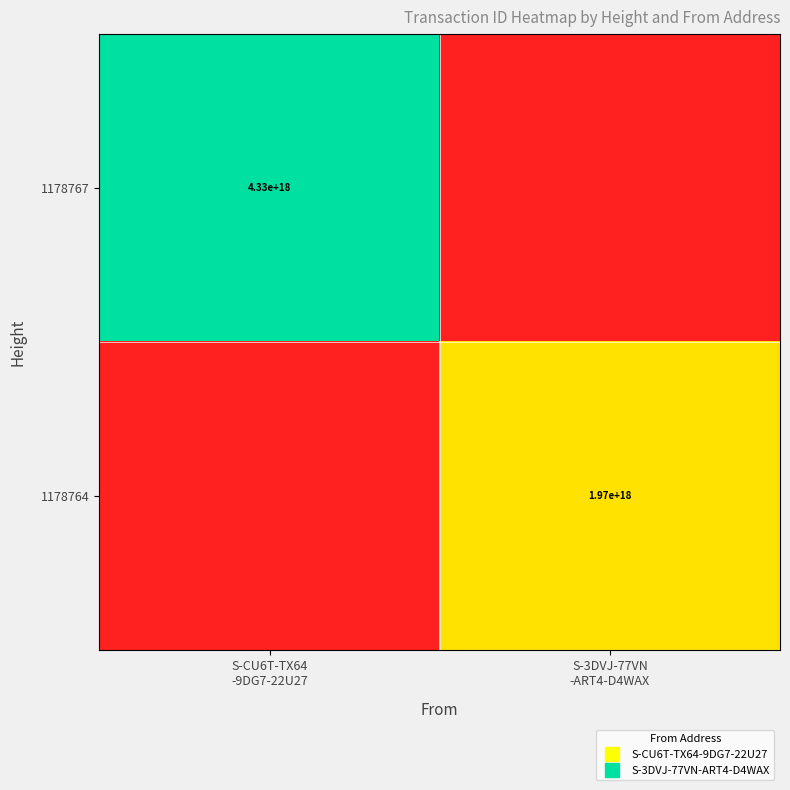

What is the highest value of the 1178764 series?

1965259466152920576